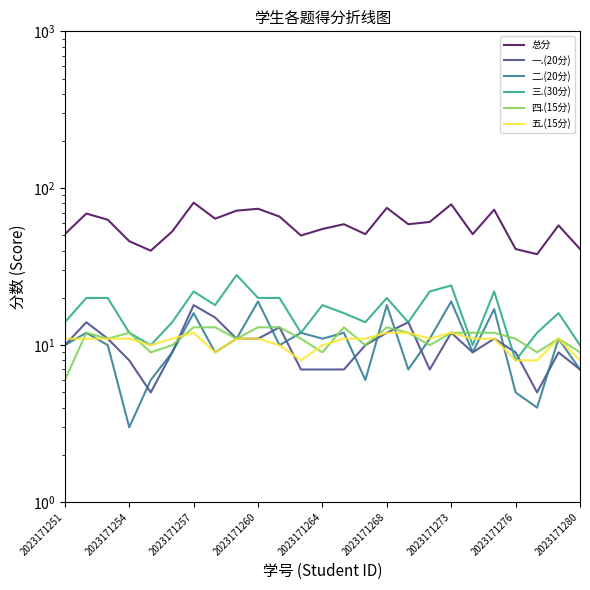

True or false: 三.(30分) has a value of 24 at 2023171273.

True